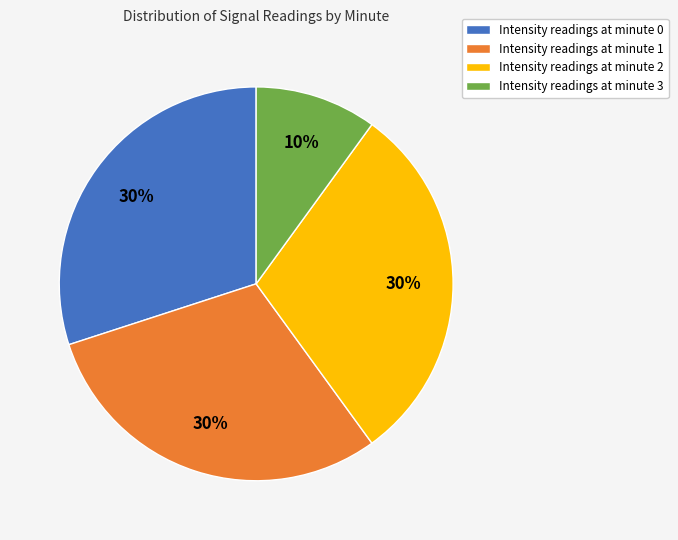

How many segments does this pie chart have?

4